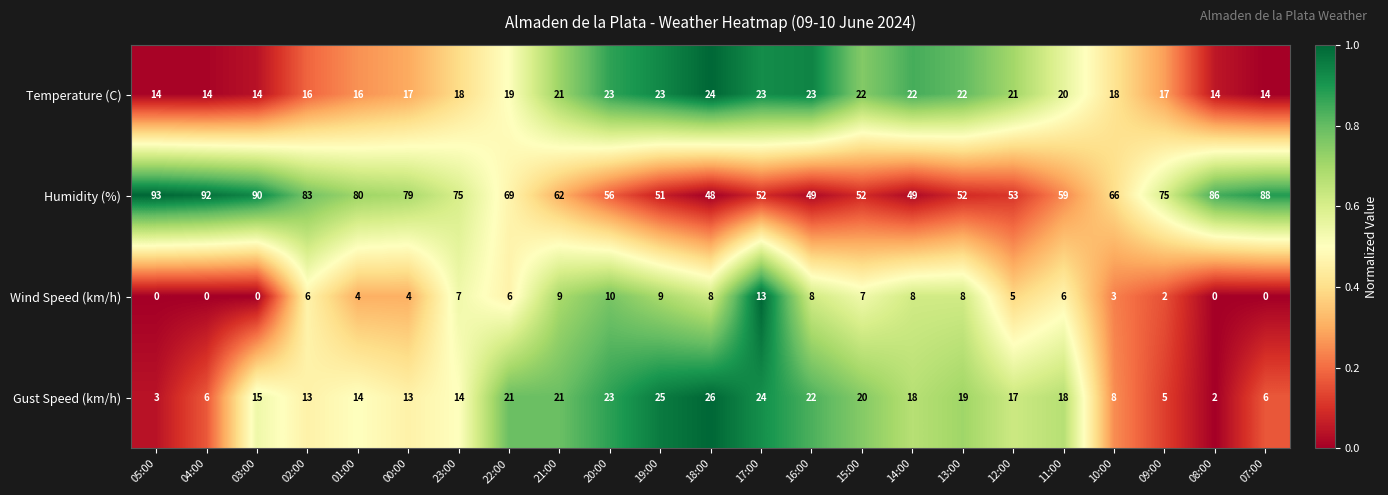

True or false: Wind Speed (km/h) has a value of 6 at 11:00.

True